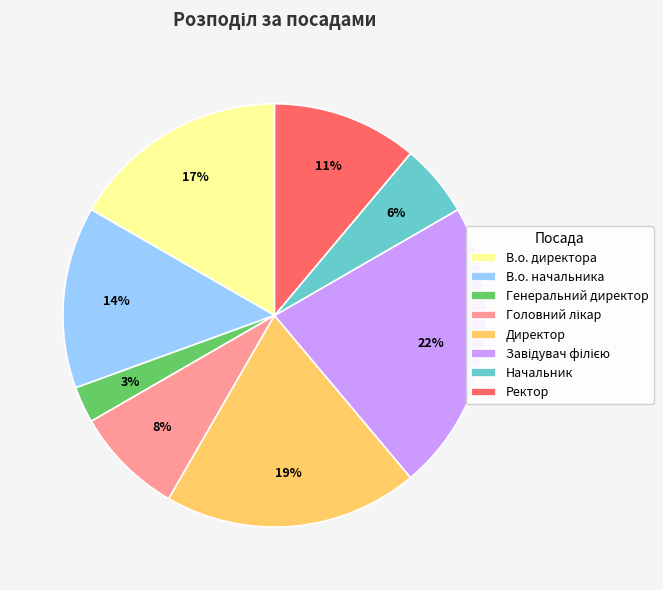

Combined, do Начальник and Ректор account for over 50%?

No